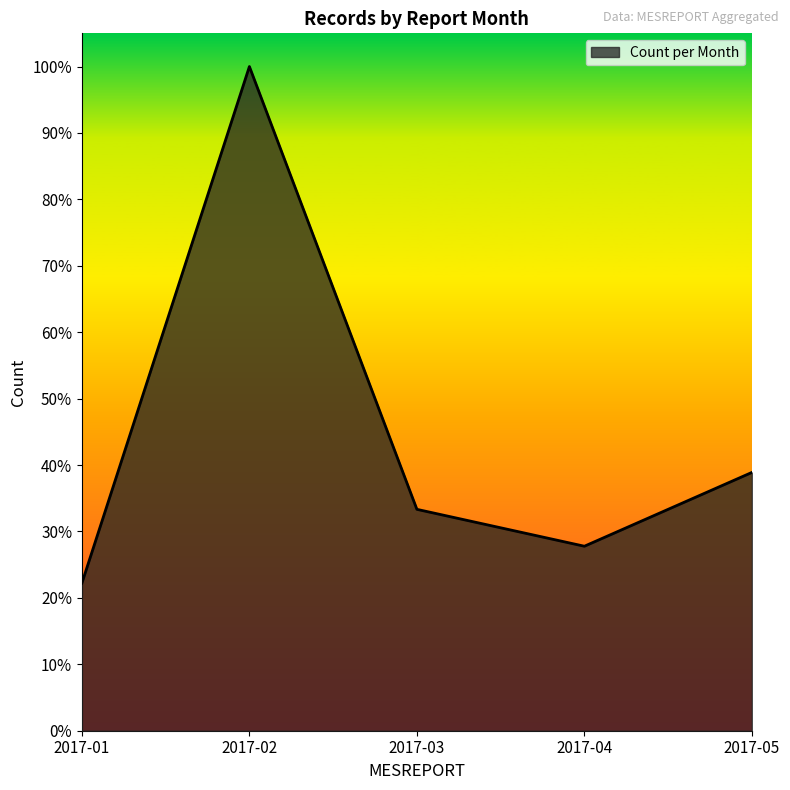

How many values are between 0 and 1?

5